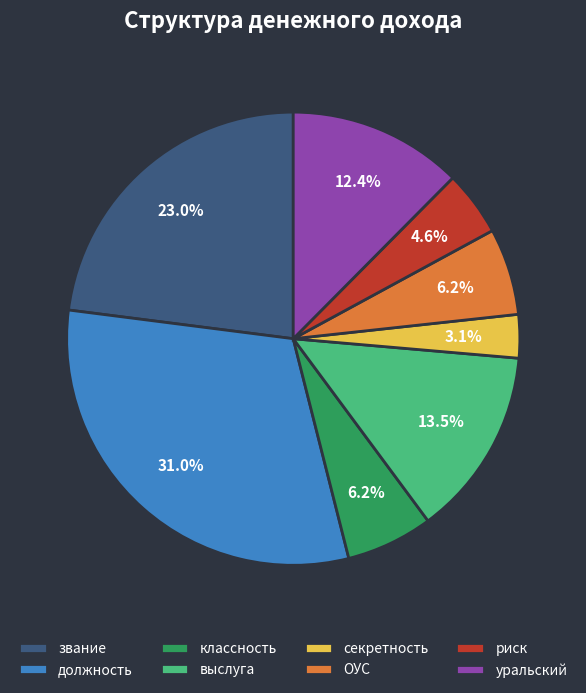

To the nearest percent, what is the difference between the ОУС and секретность slice percentages?

3%